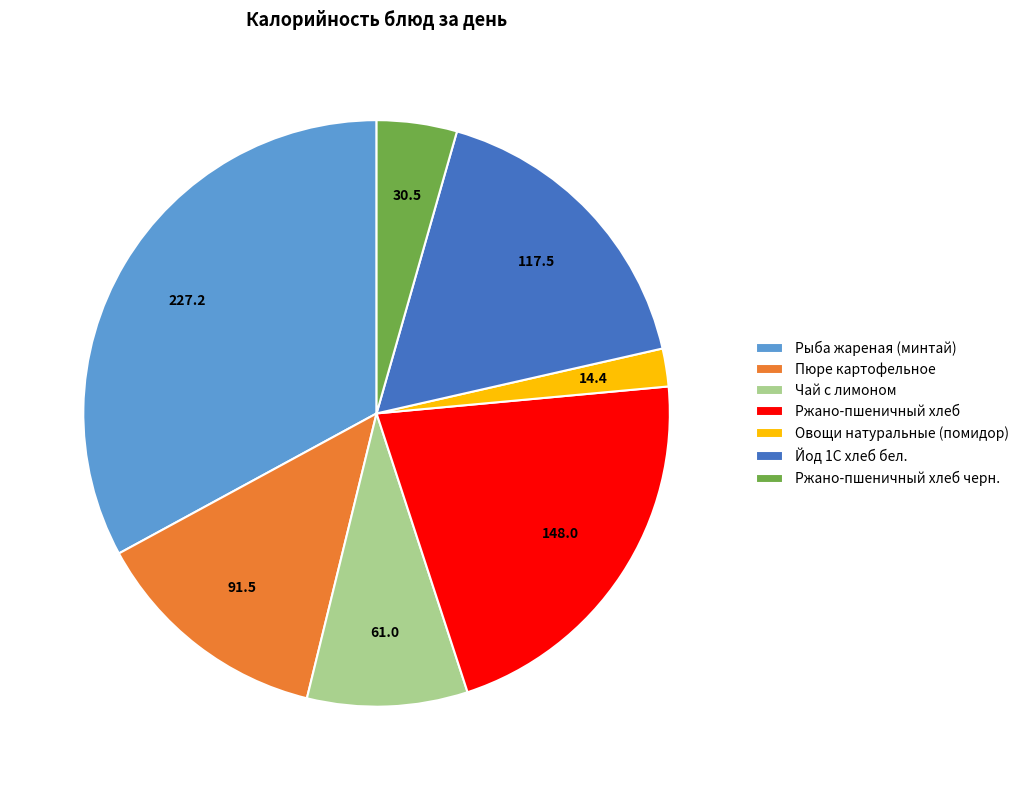

True or false: Йод 1С хлеб бел. accounts for 29% of the total.

False